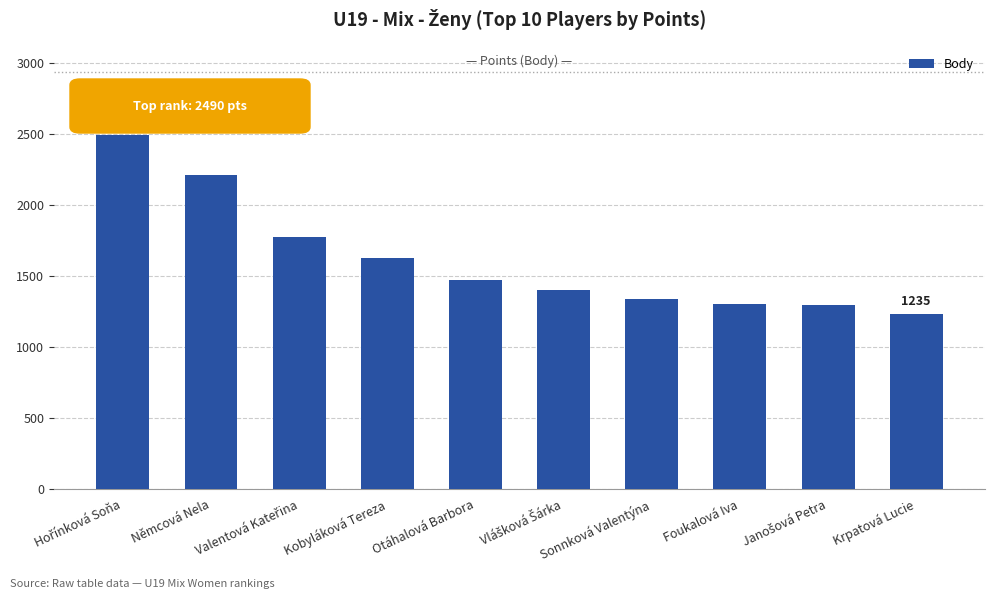

What is the label of the 9th bar from the right?

Němcová Nela